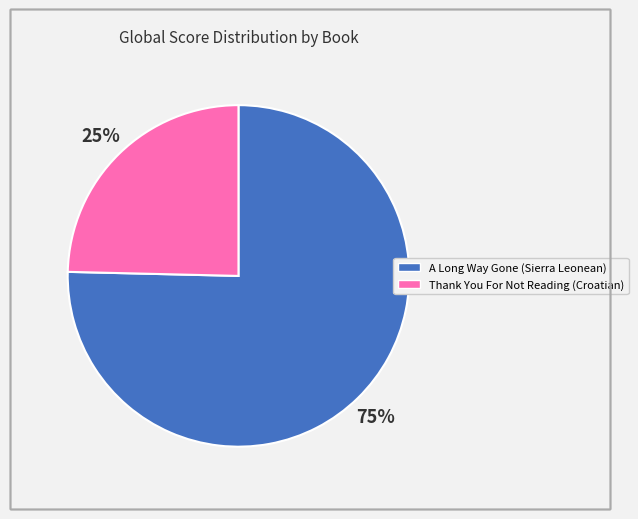

To the nearest percent, what percentage of the pie is A Long Way Gone (Sierra Leonean)?

75%